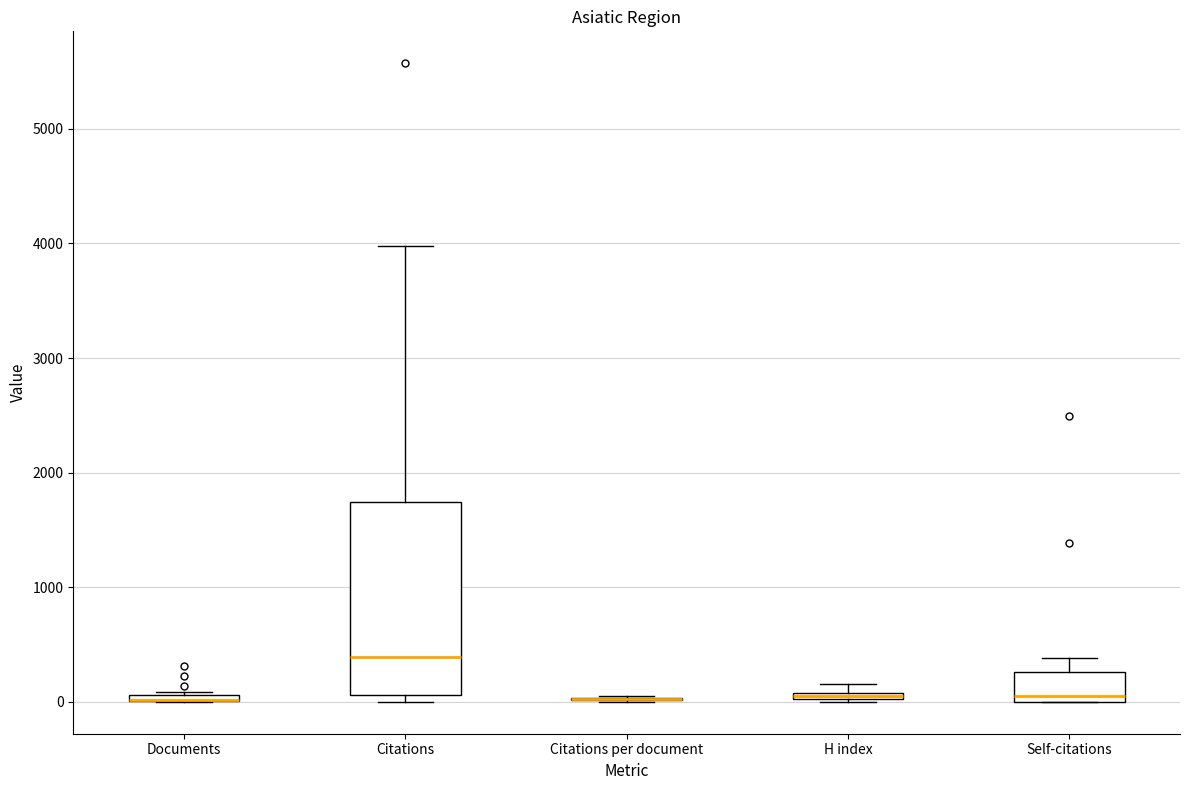

Comparing the boxes themselves (not the whiskers), which one is the tallest?

Citations